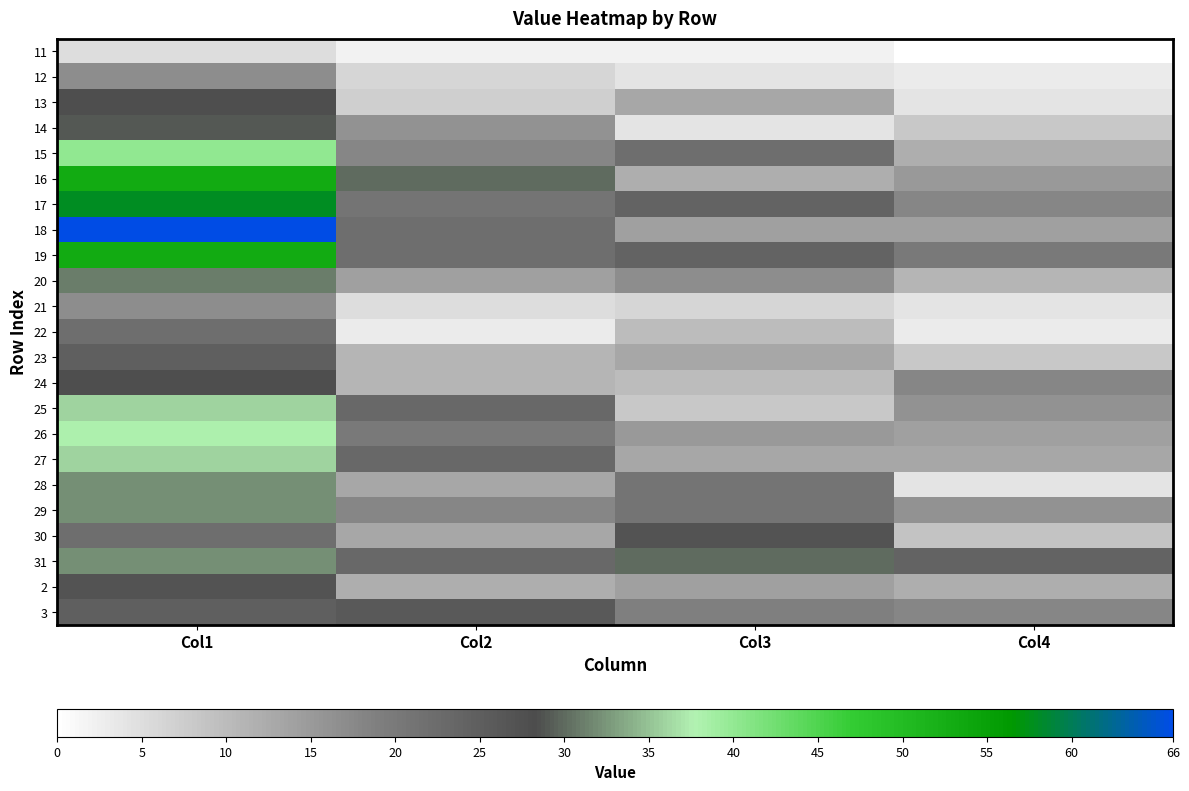

Which series has the widest spread of values?

18